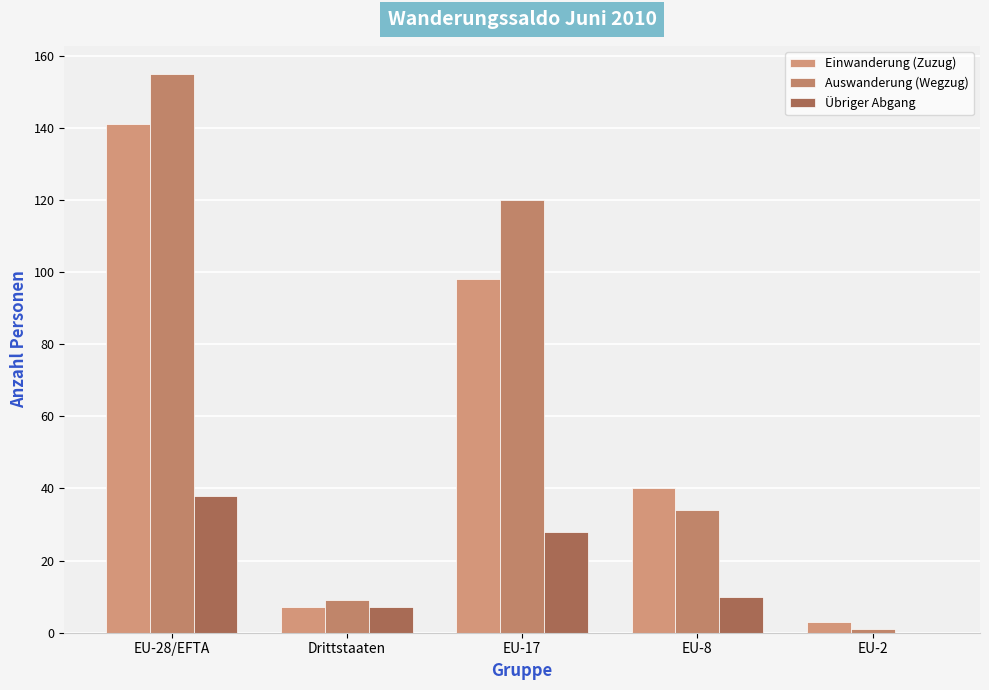

What is the sum of the Einwanderung (Zuzug) values at EU-28/EFTA and EU-8?

181